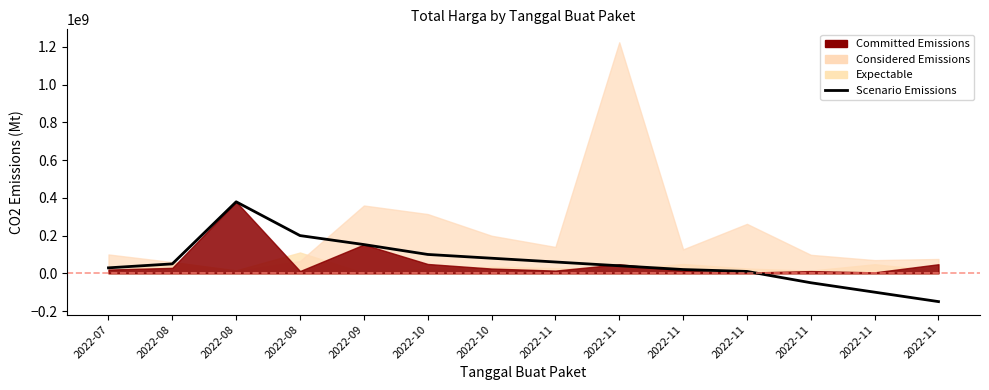

Is it true that the value at 2022-11 is -150000000?

True